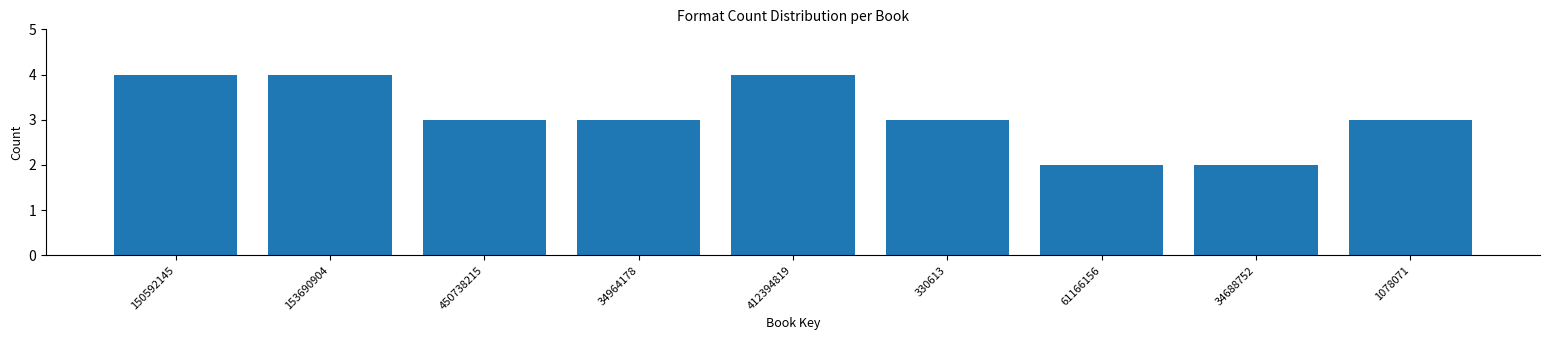

Reading left to right, transcribe all the data shown in this chart.

150592145=4	153690904=4	450738215=3	34964178=3	412394819=4	330613=3	61166156=2	34688752=2	1078071=3